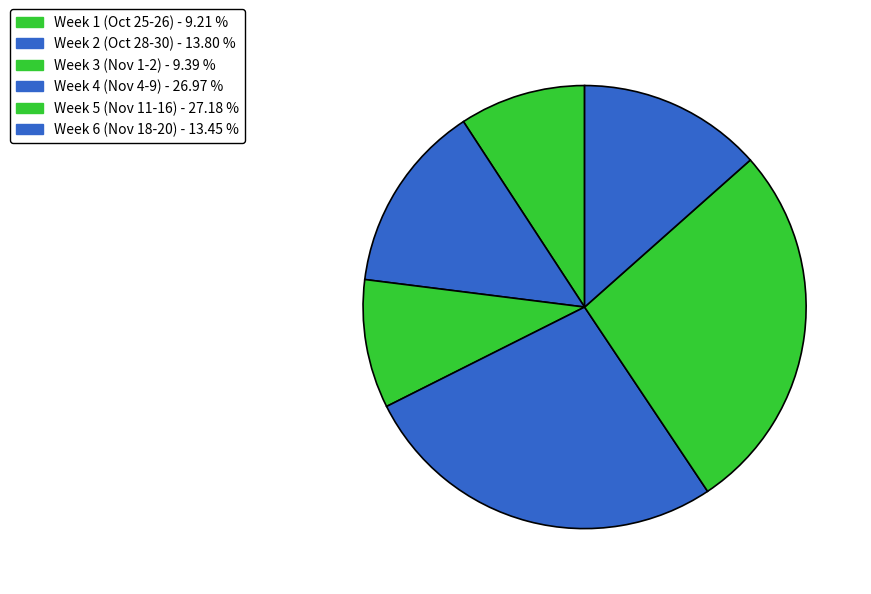

How many slices are in this pie chart?

6